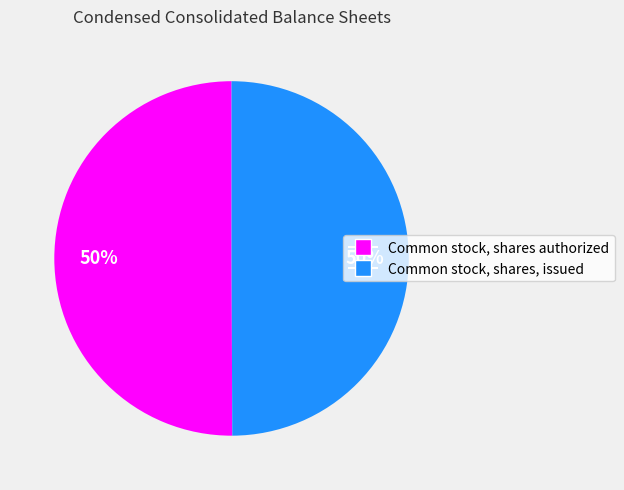

To the nearest percent, what is the average slice percentage?

50%